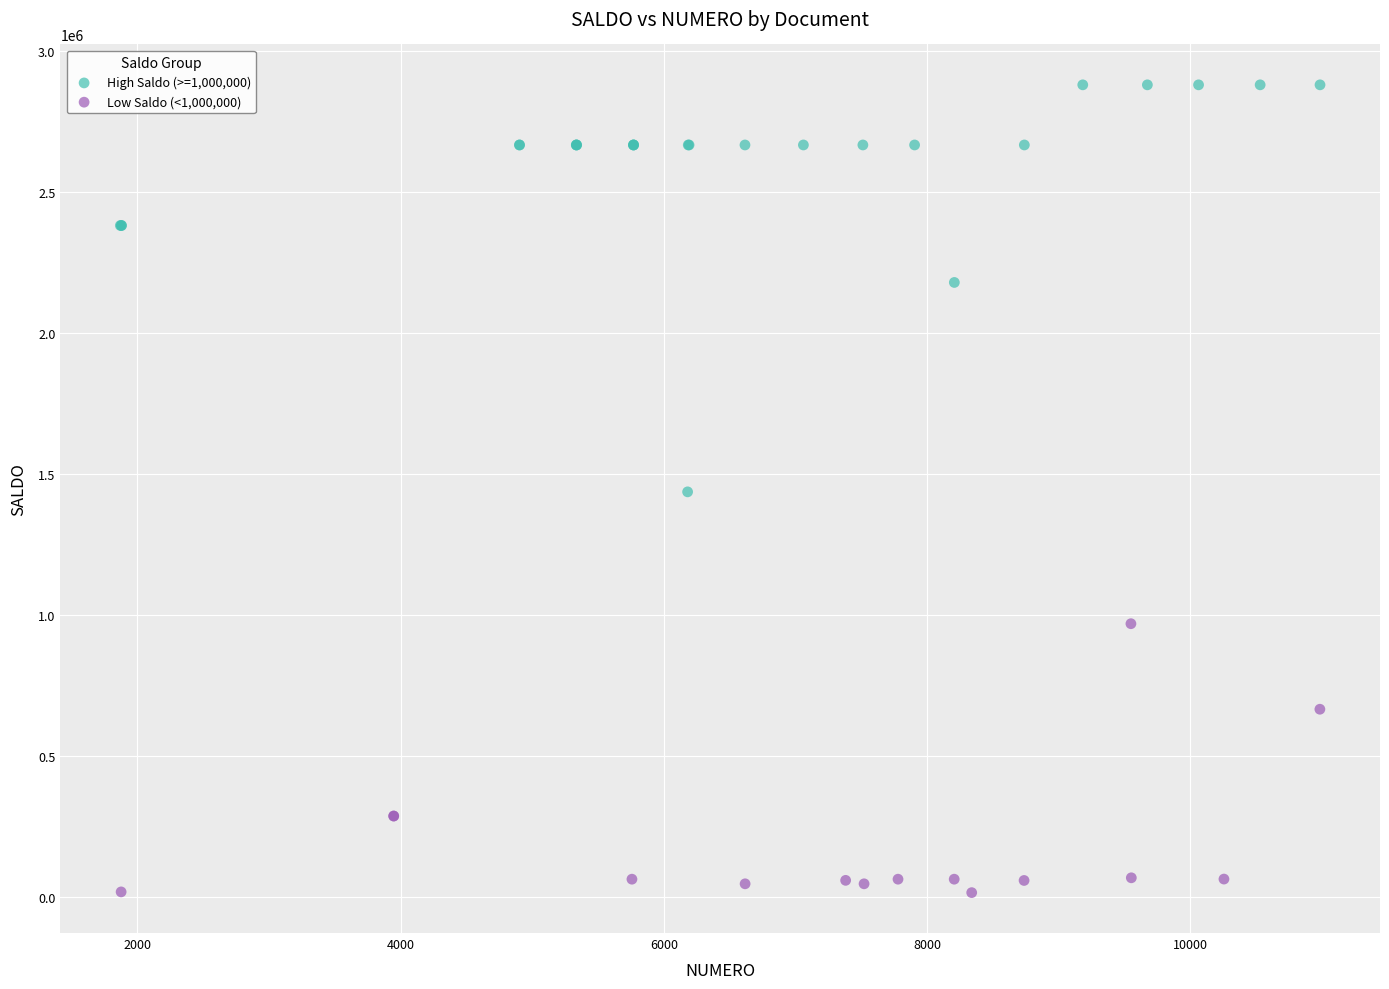

Which series contains the highest Y value?

High Saldo (>=1,000,000)